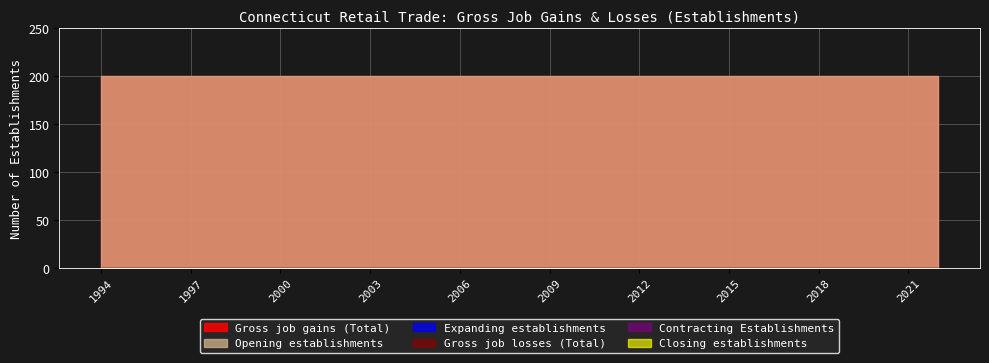

Which label corresponds to the smallest value in the chart?

1994